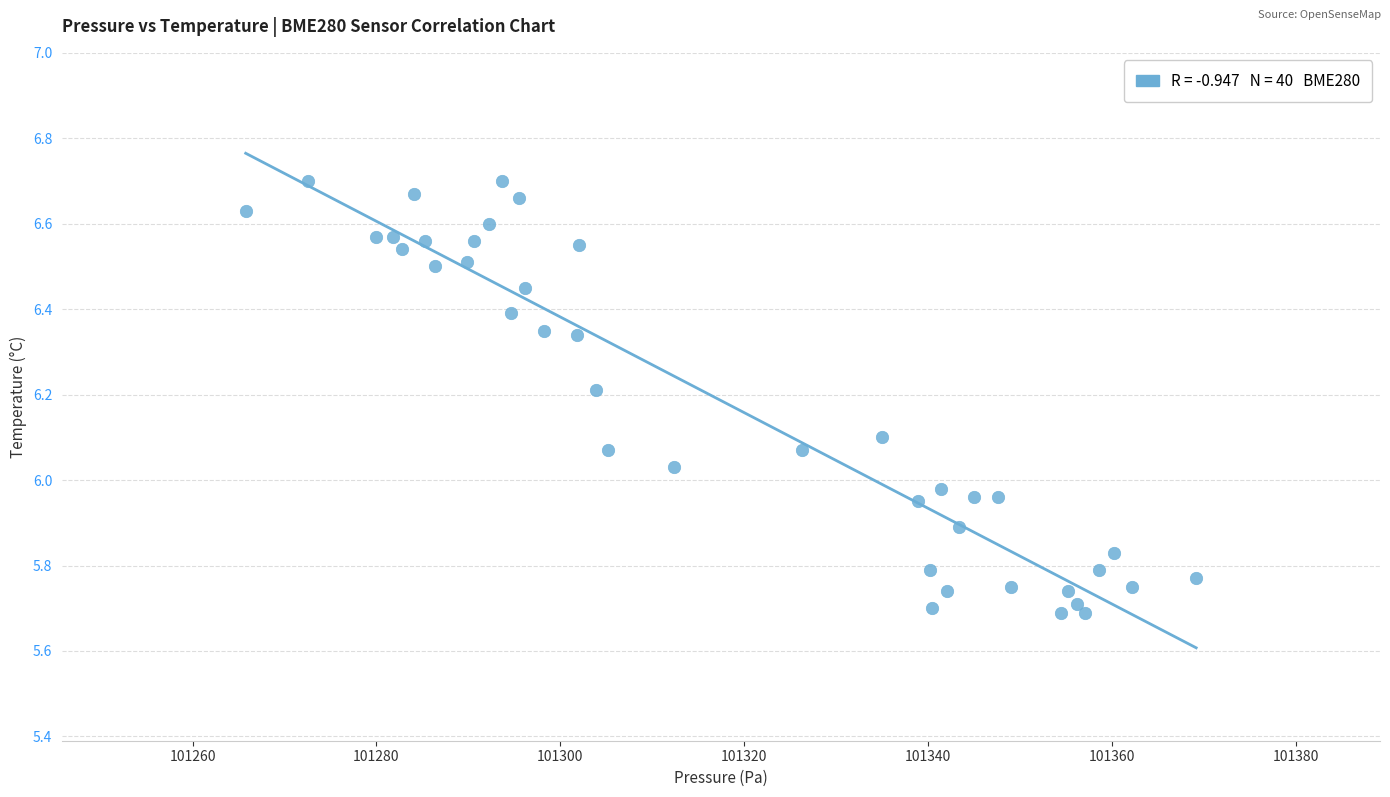

What is the range of X values (max minus min)?

103.4